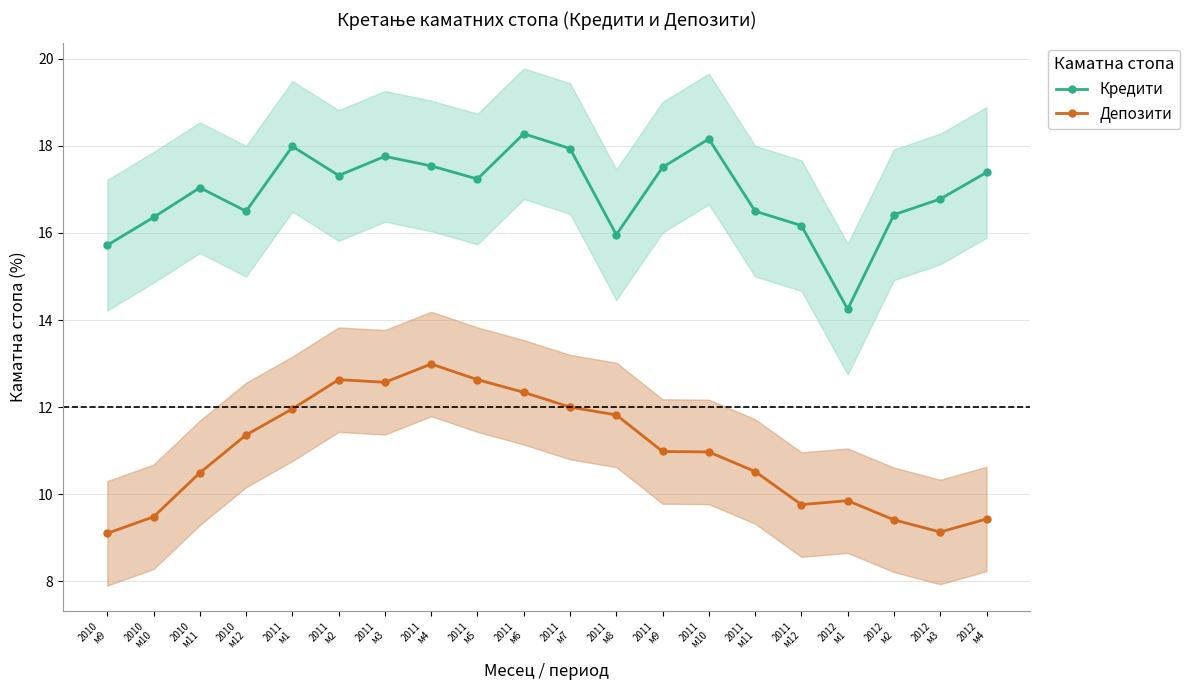

Does the chart display data point markers on the line(s)?

Yes